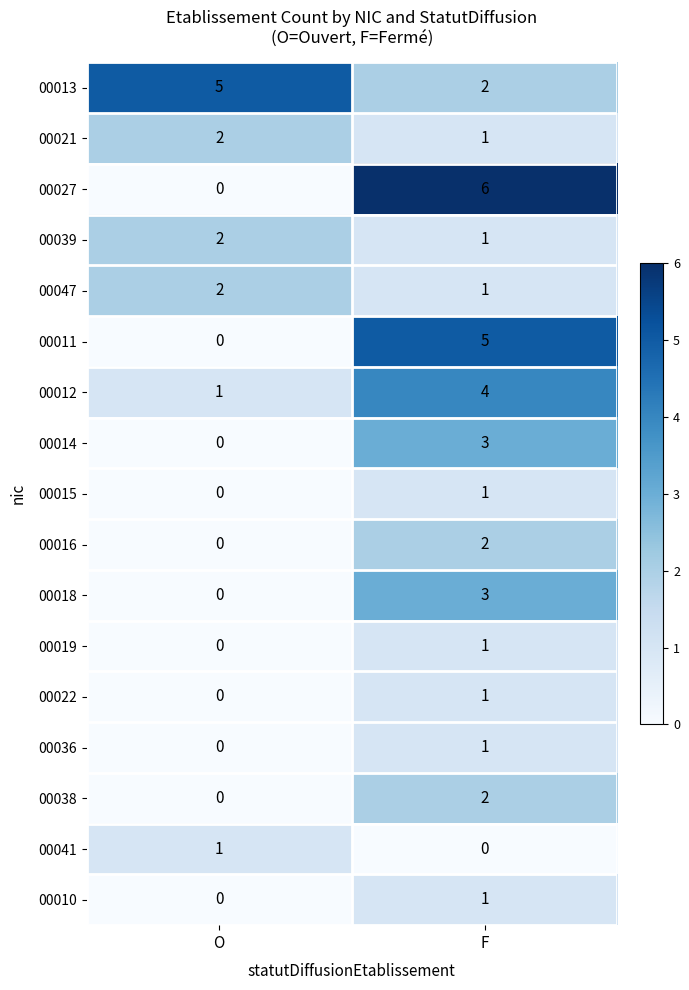

How many categories are shown in the chart?

2